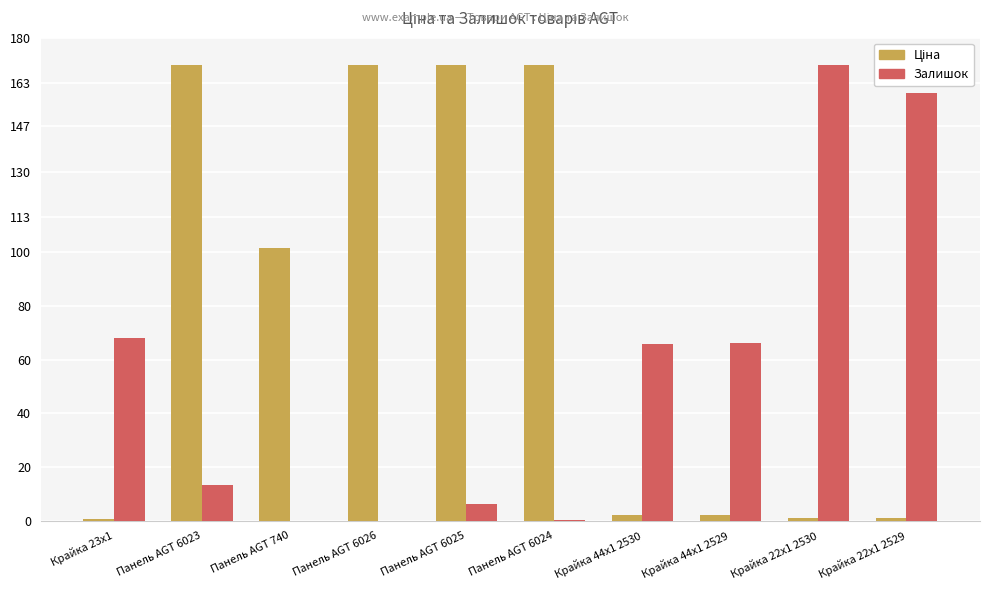

What is the total value across all series at Панель AGT 6025?

176.2